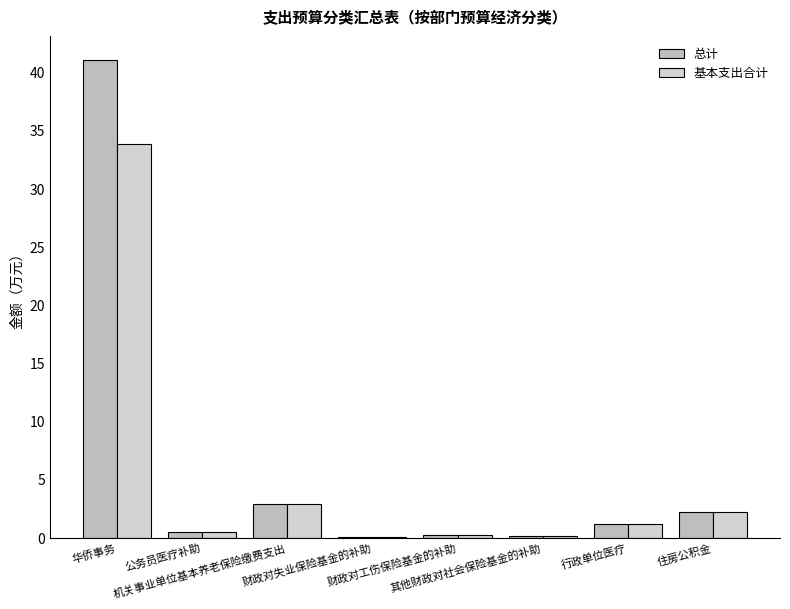

Rank the series by their maximum value, from highest to lowest.

总计, 基本支出合计